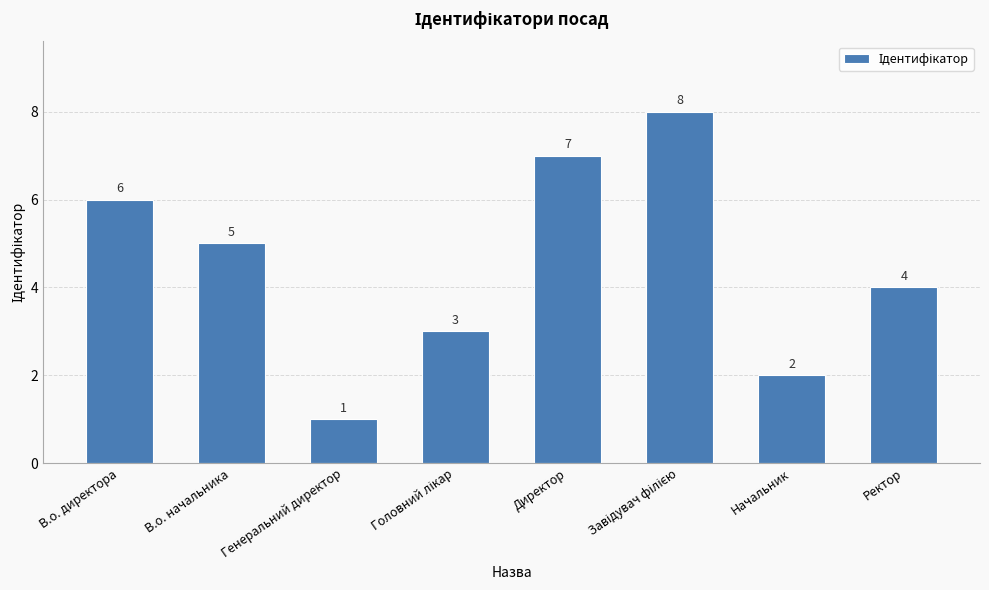

Is it true that the value at Директор is 7?

True